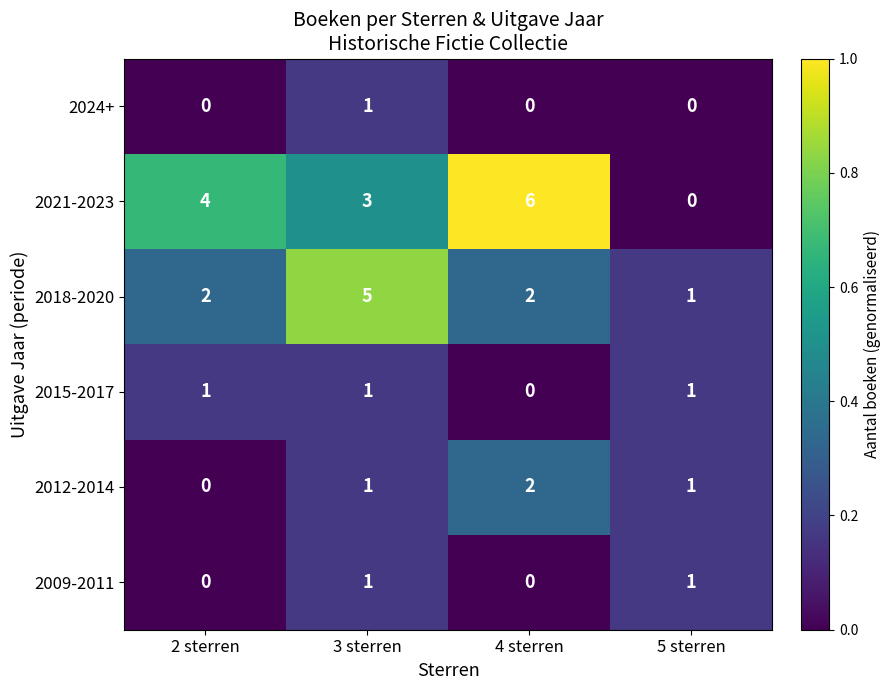

How many 2024+ values are between 0 and 1?

4